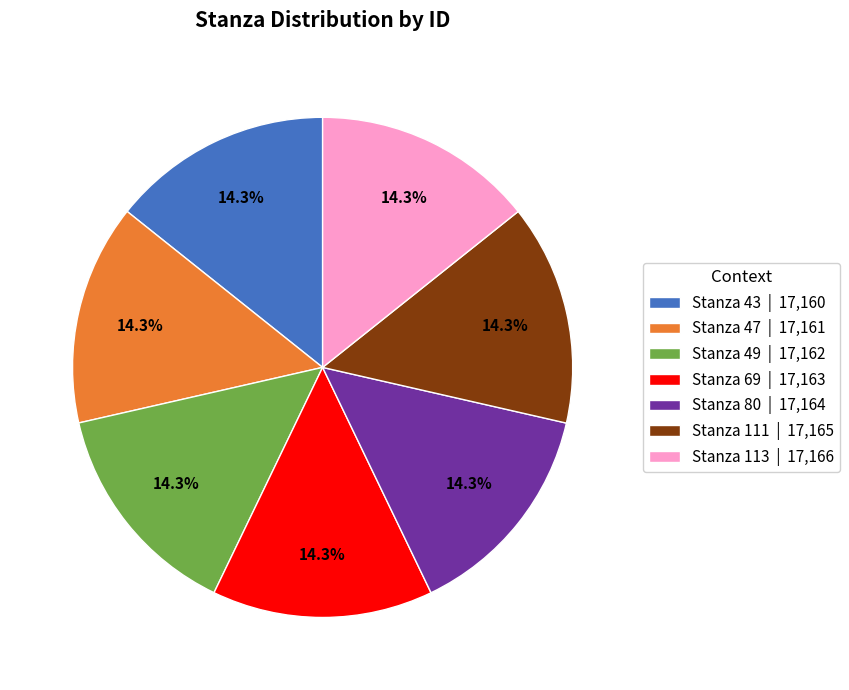

What percentage do Stanza 113 and Stanza 69 together represent?

28.6%